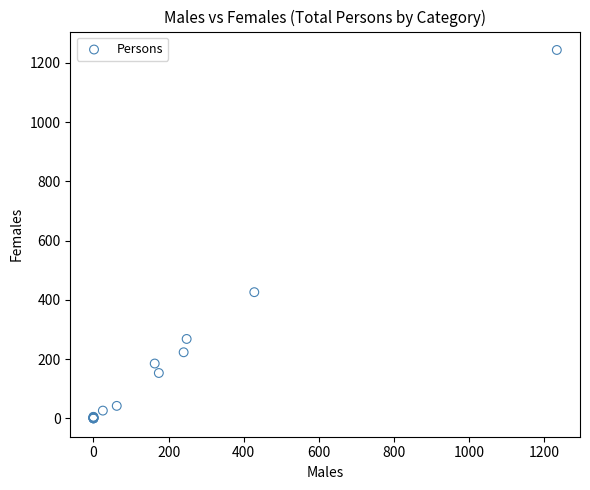

What Y value in the scatter plot is closest to 622?

426